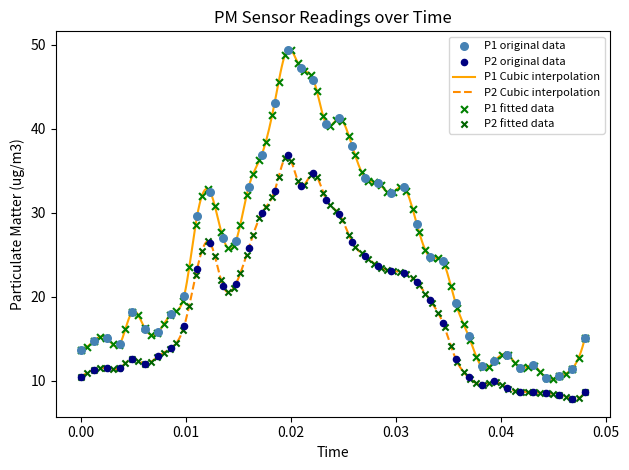

What is the minimum value for P2 Cubic interpolation?

7.8